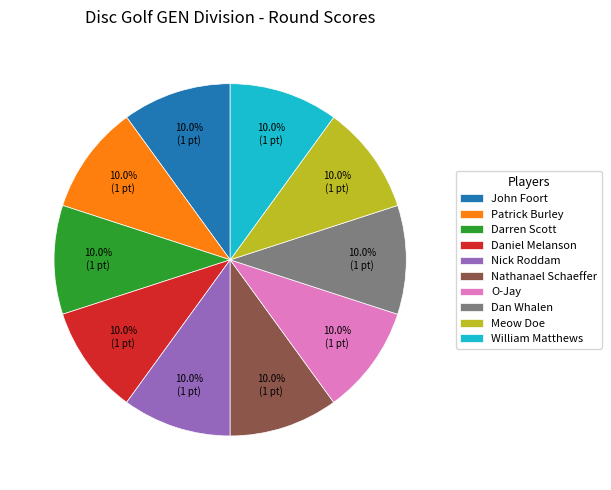

Does William Matthews represent more than half of the total?

No